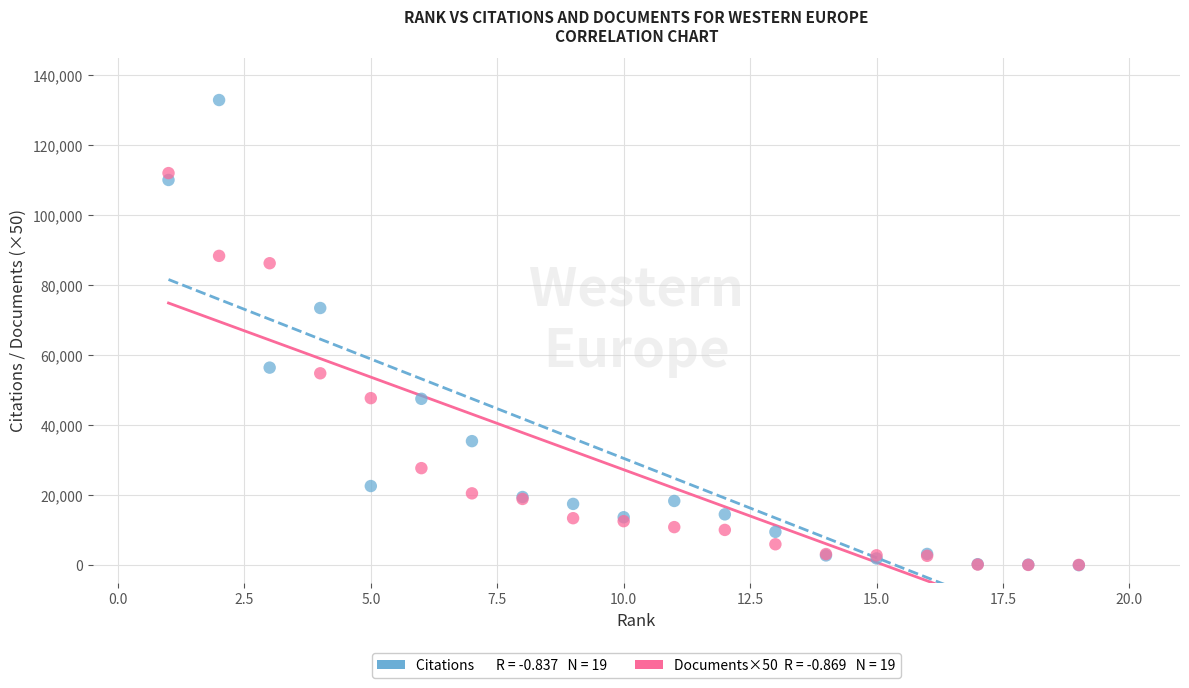

Across all series, what Y value is closest to 66526?

73554